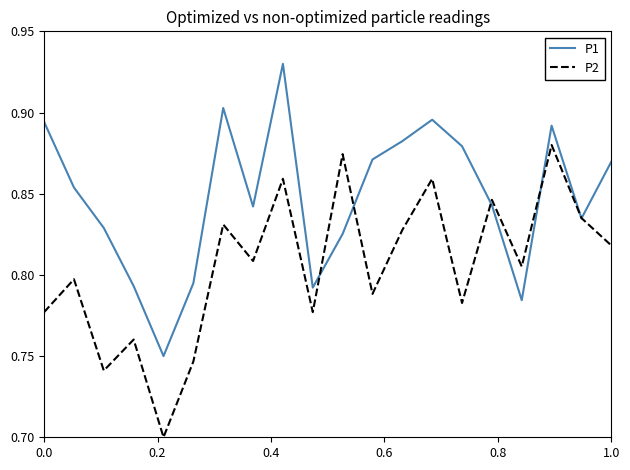

Rank the series by their maximum value, from lowest to highest.

P2, P1